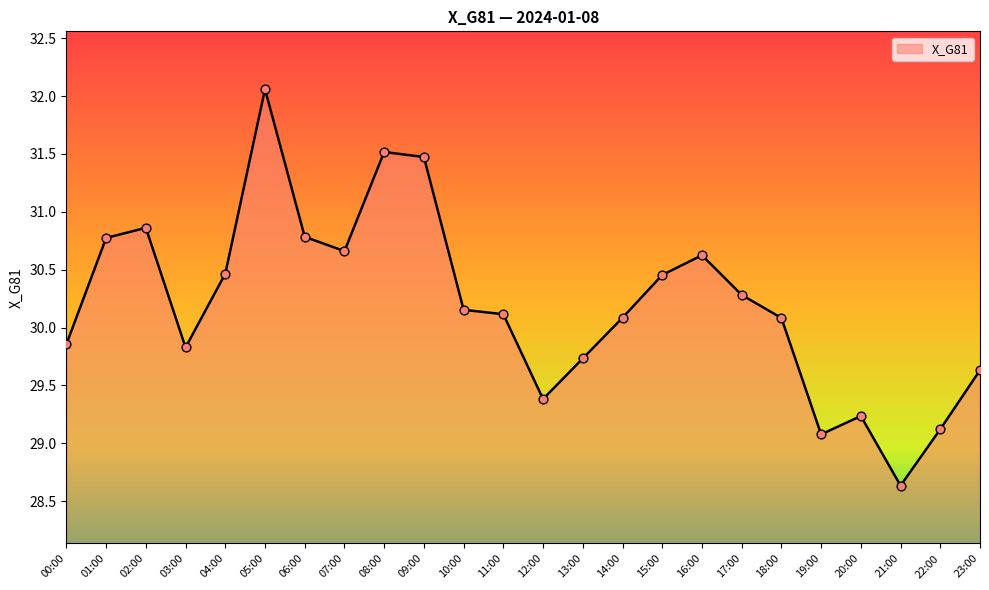

What is the change in value from 00:00 to 20:00?

-0.6